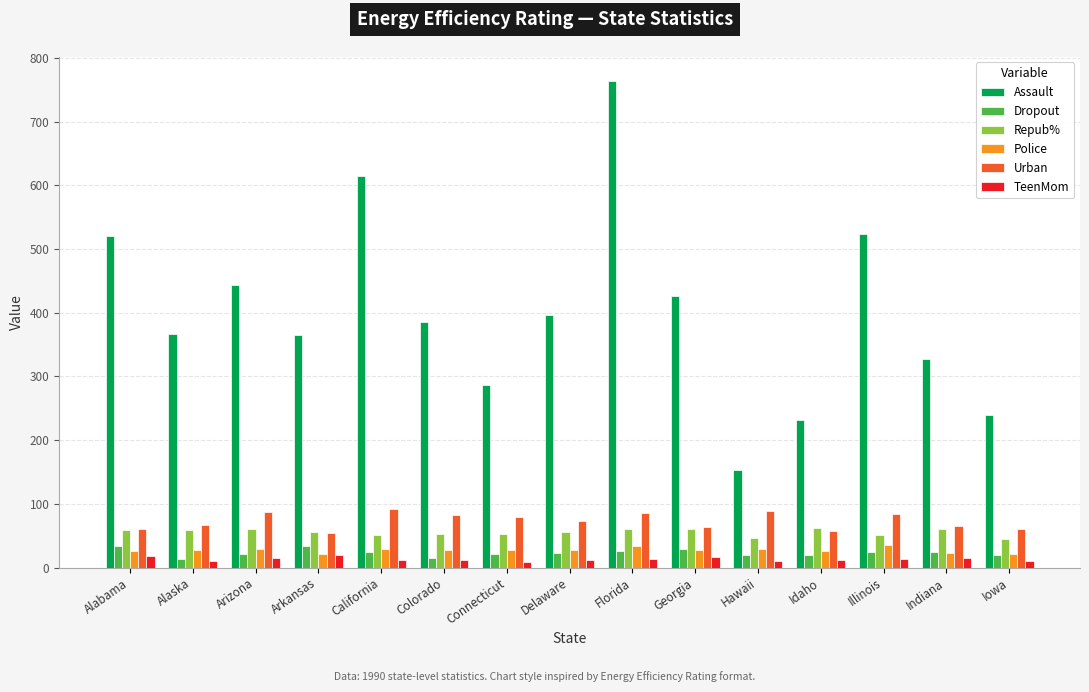

The Assault series shows 231.0 at Idaho. True or false?

True